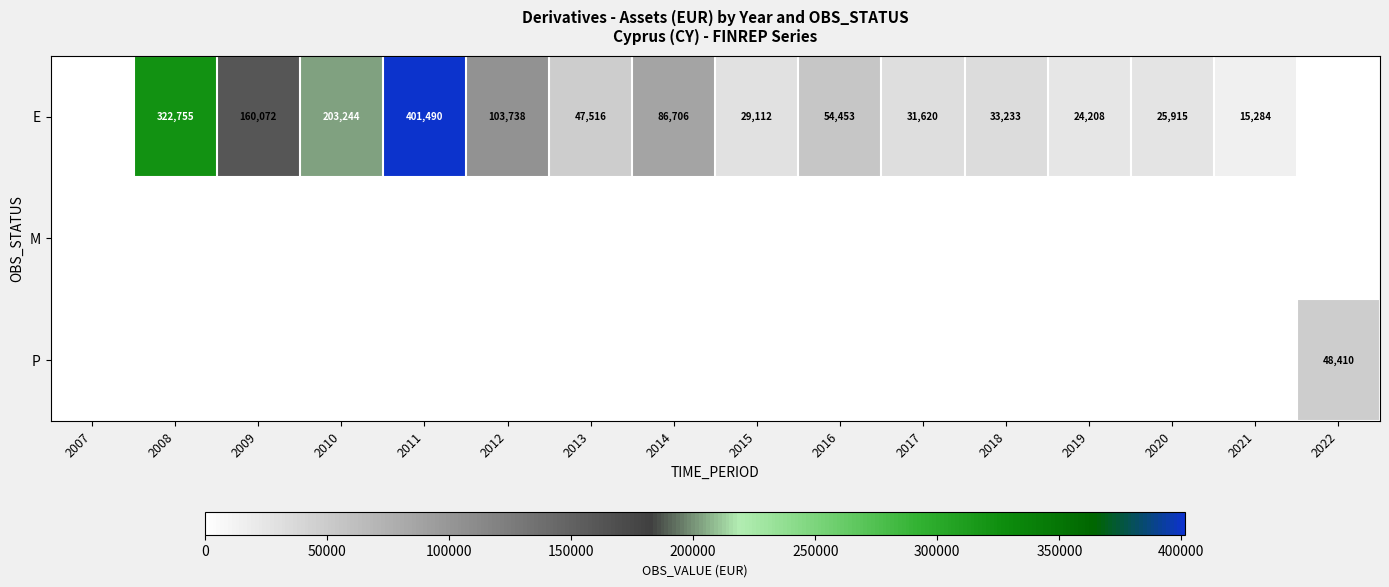

True or false: E has a value of 25915 at 2020.

True